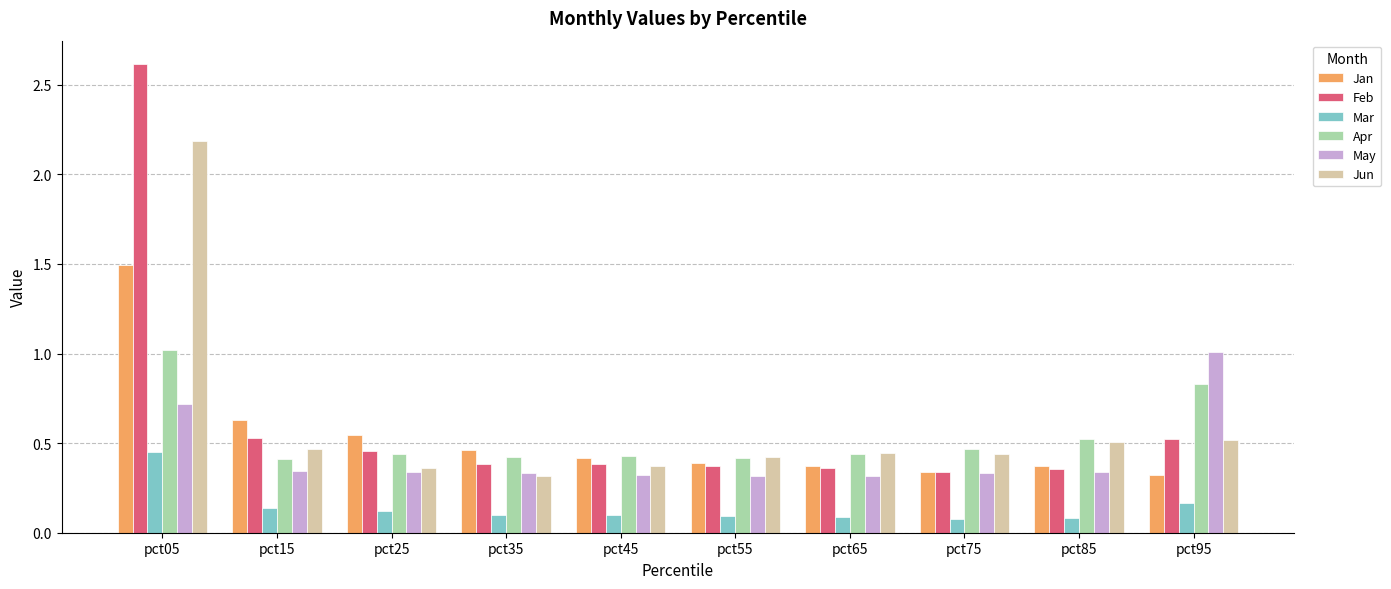

How many distinct data groups are displayed?

6